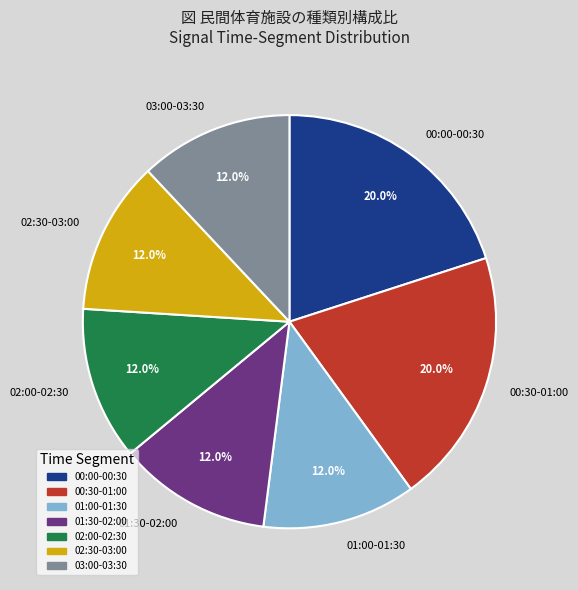

Is there a majority slice in this chart?

No